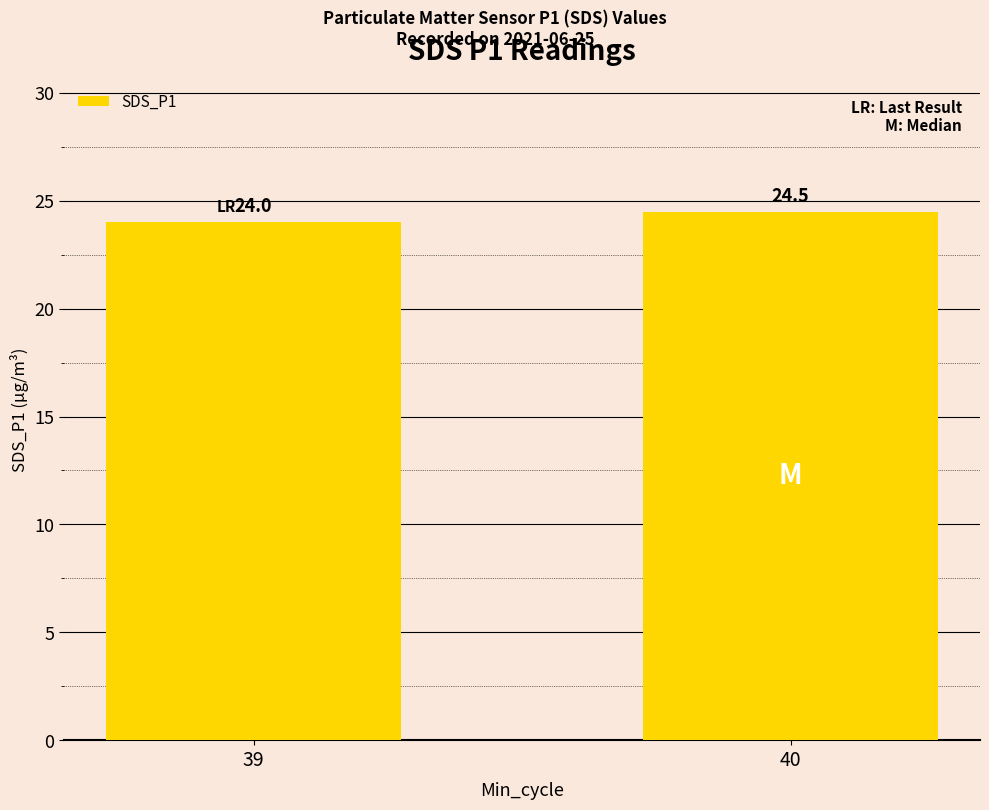

What is the greatest value displayed?

24.5